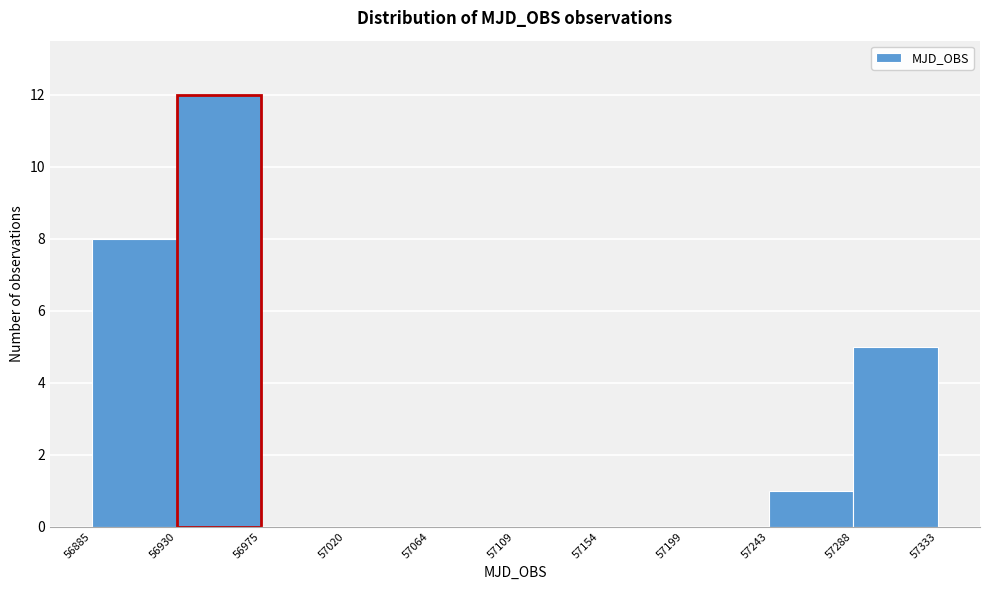

Reading left to right, transcribe this chart: for each bar, give the range it covers on the x-axis and its height. The values are not printed on the chart, so give them approximately, as read against the axis.

56885 to 56930: 8
56930 to 56975: 12
56975 to 57020: 0
57020 to 57064: 0
57064 to 57109: 0
57109 to 57154: 0
57154 to 57199: 0
57199 to 57243: 0
57243 to 57288: 1
57288 to 57333: 5